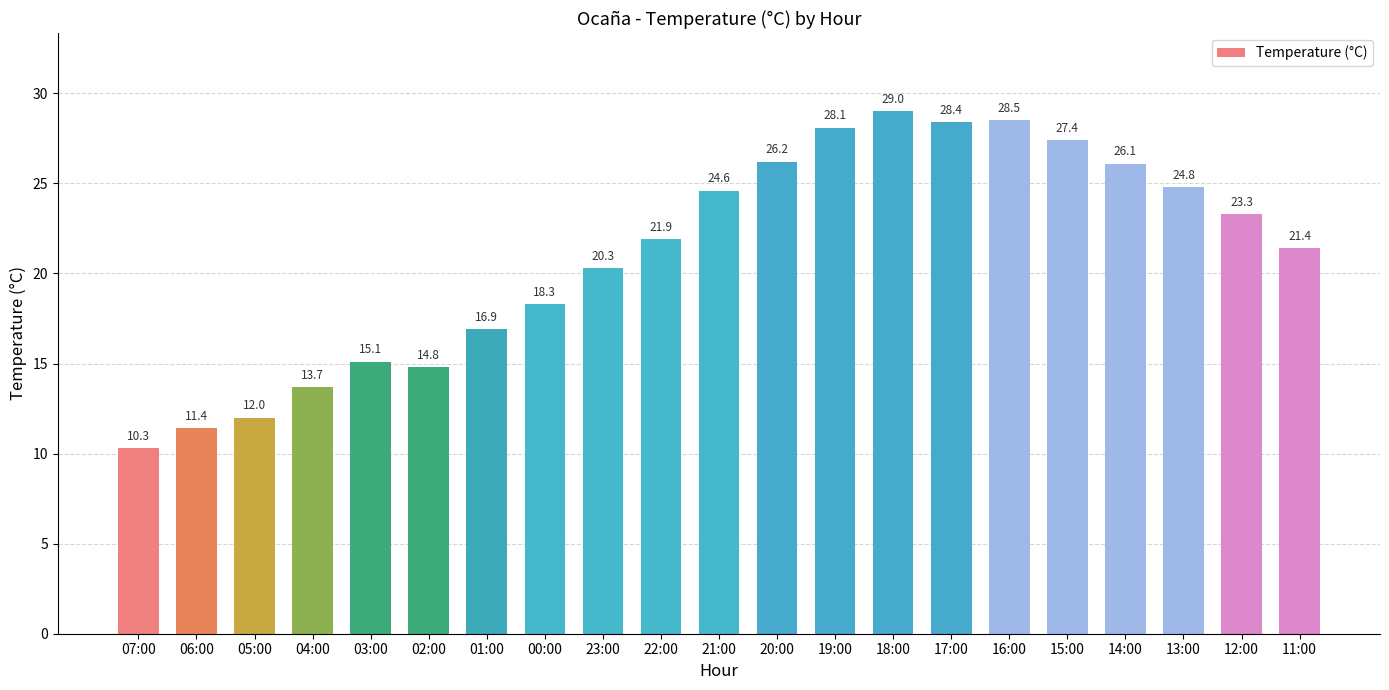

What is the difference between the maximum and minimum values?

18.7